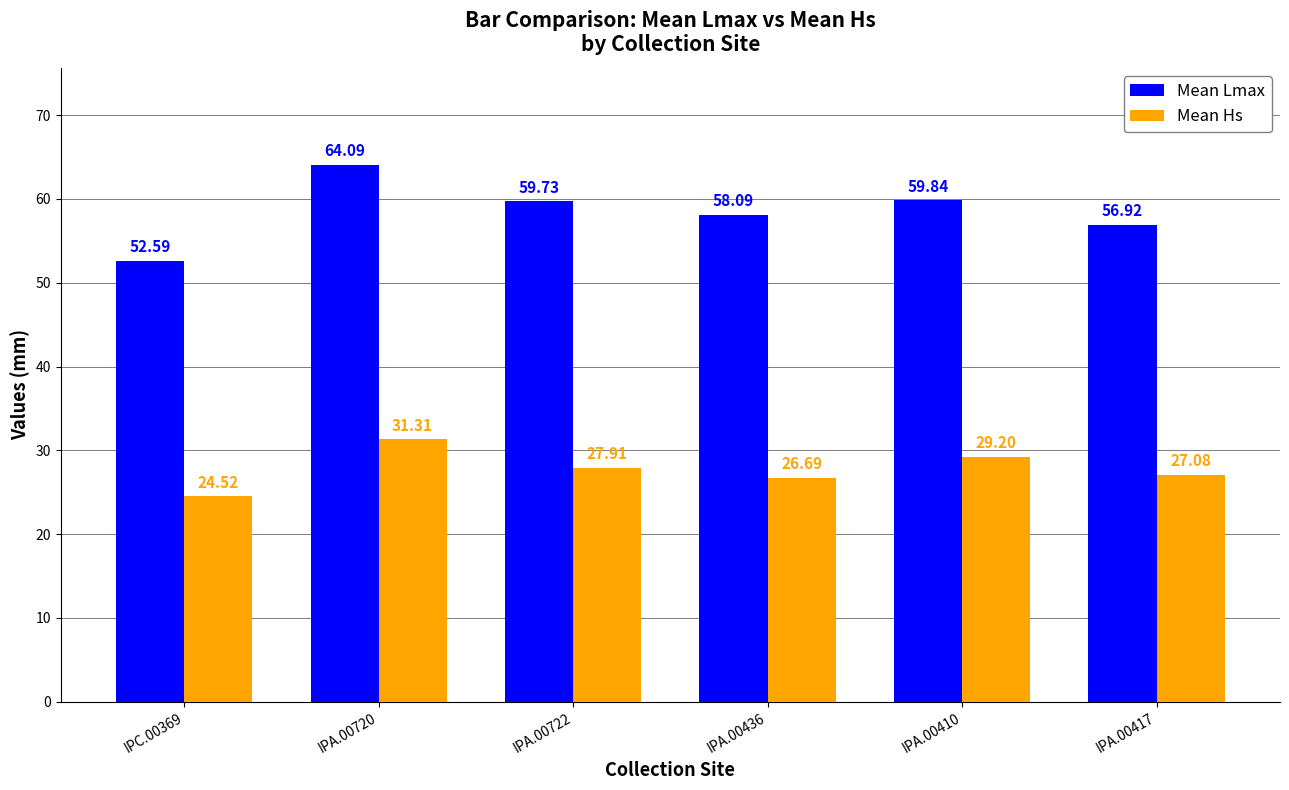

How many data points in Mean Hs are above 27?

4